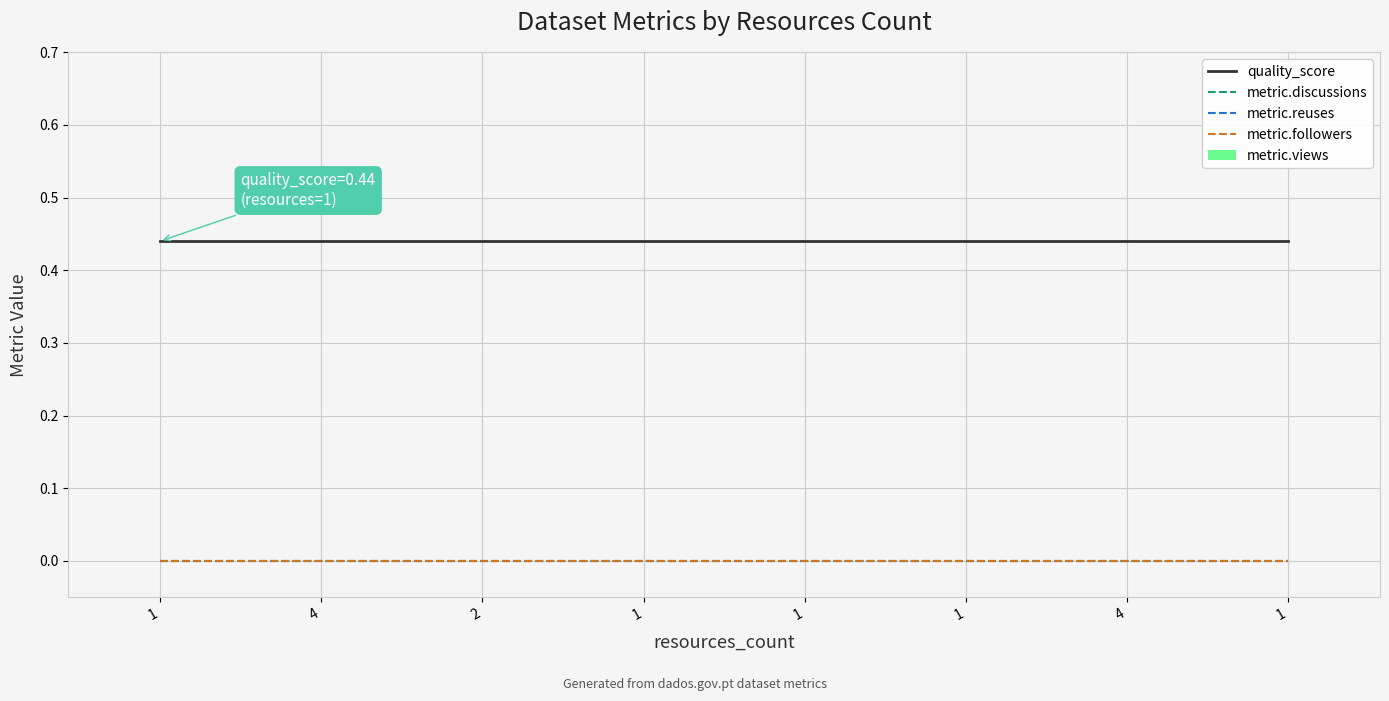

Does the chart have visible grid lines?

Yes